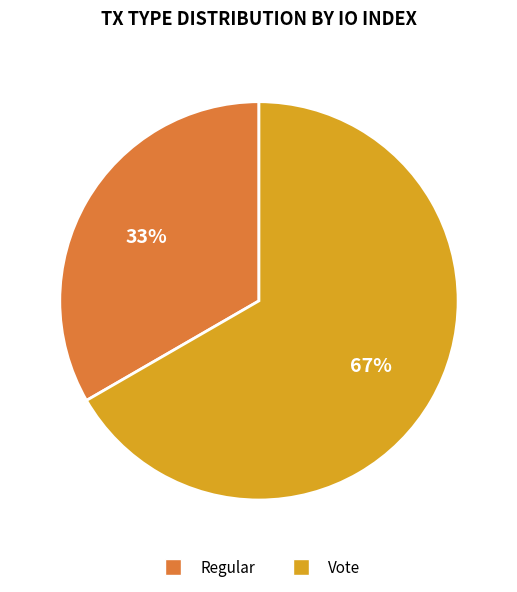

Is it true that Regular is 33% of the pie?

True